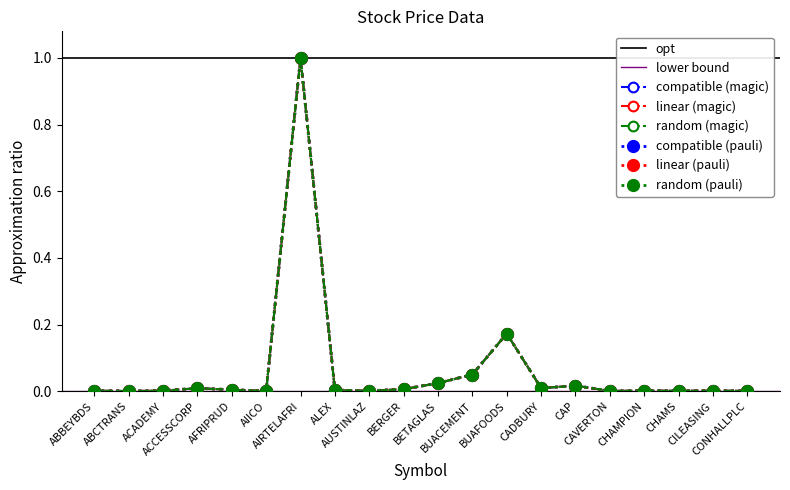

Is the value of Close at AIRTELAFRI greater than the value of Open at AIICO?

Yes